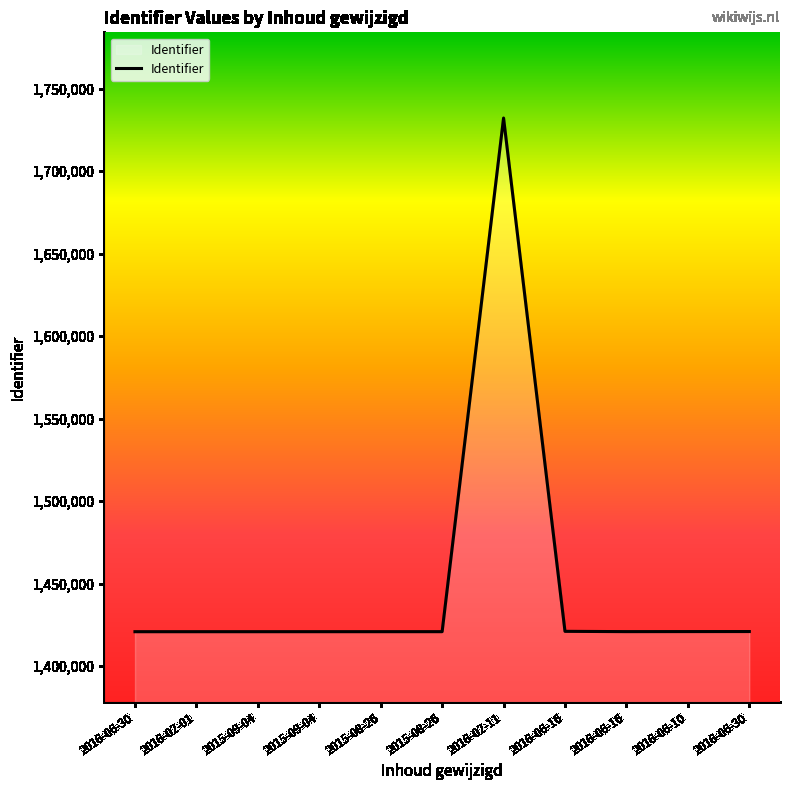

What is the maximum value shown in the chart?

1732249